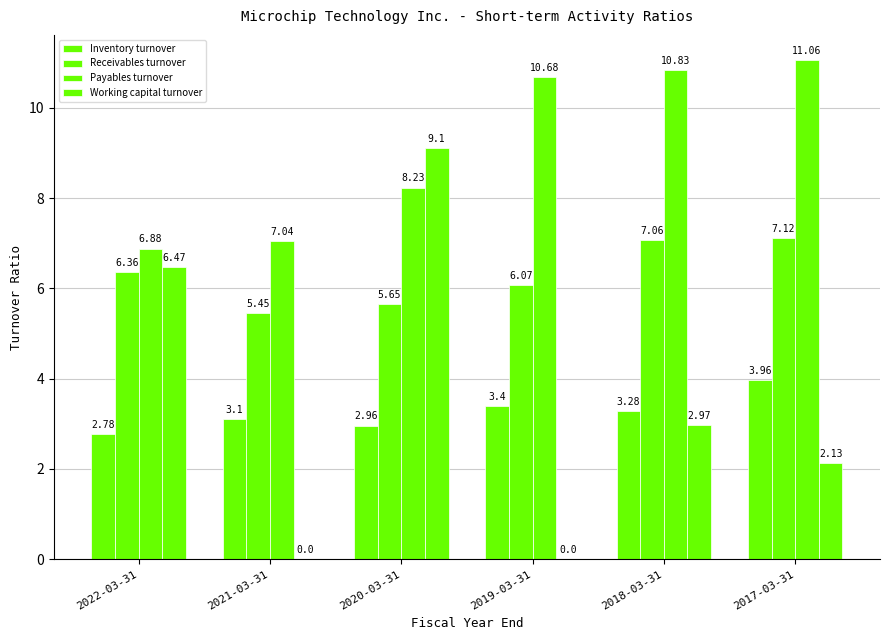

What is the minimum value for Receivables turnover?

5.5